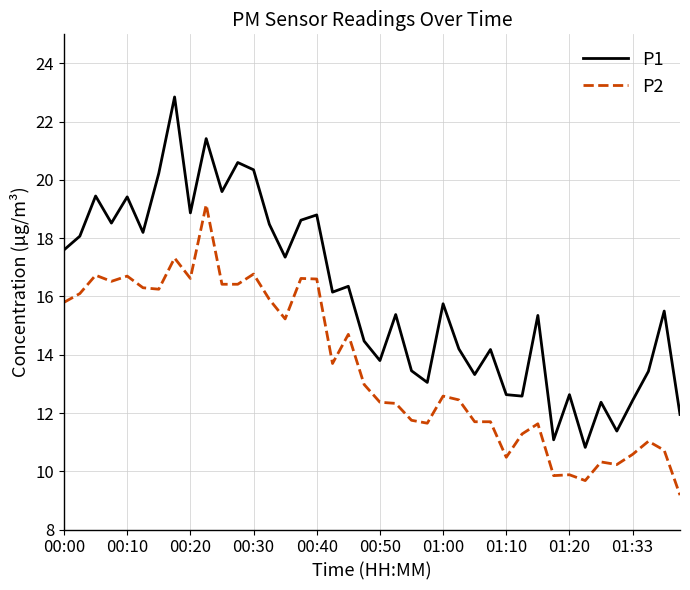

Which series has the widest spread of values?

P1